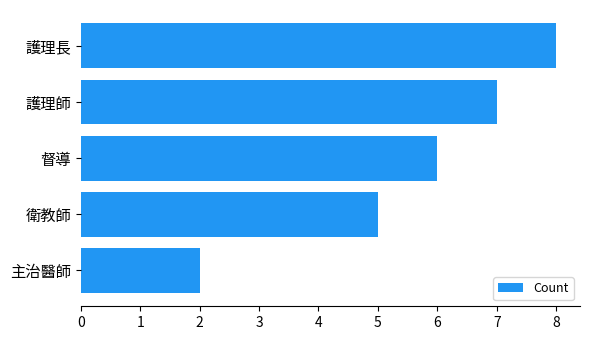

What is the average value?

6